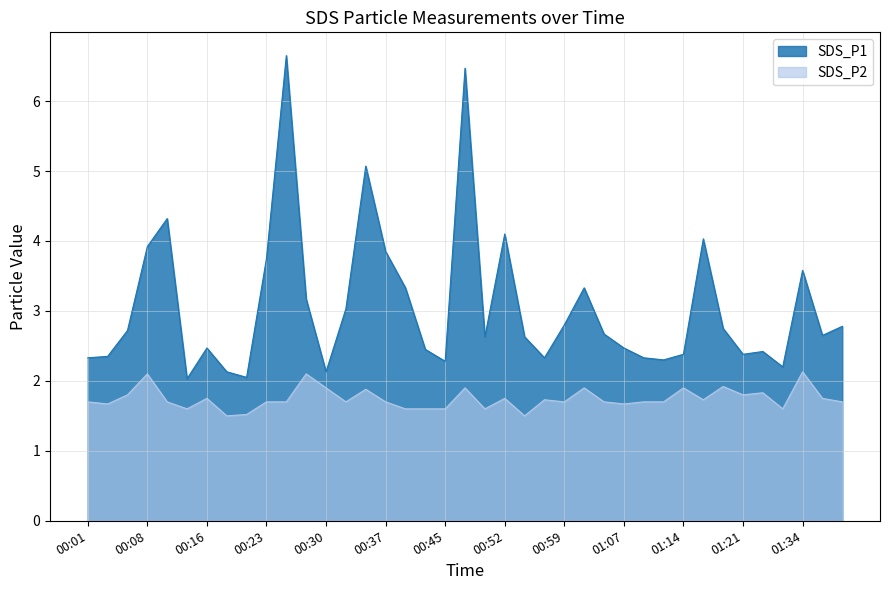

At how many categories does at least one series exceed 4?

6